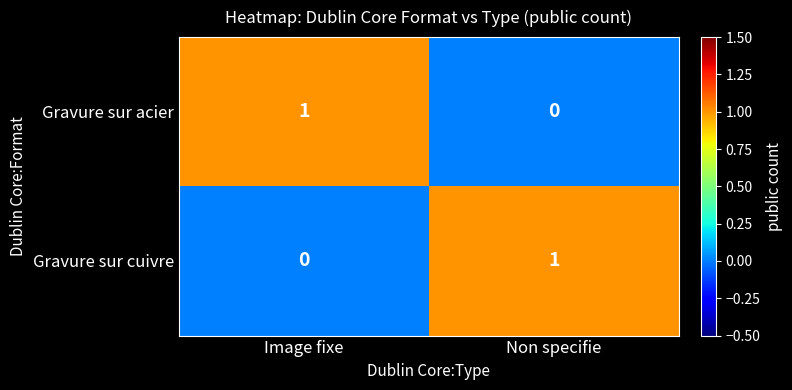

Reading left to right, list all the values displayed in this chart.

Gravure sur acier: Image fixe=1	Non specifie=0
Gravure sur cuivre: Image fixe=0	Non specifie=1